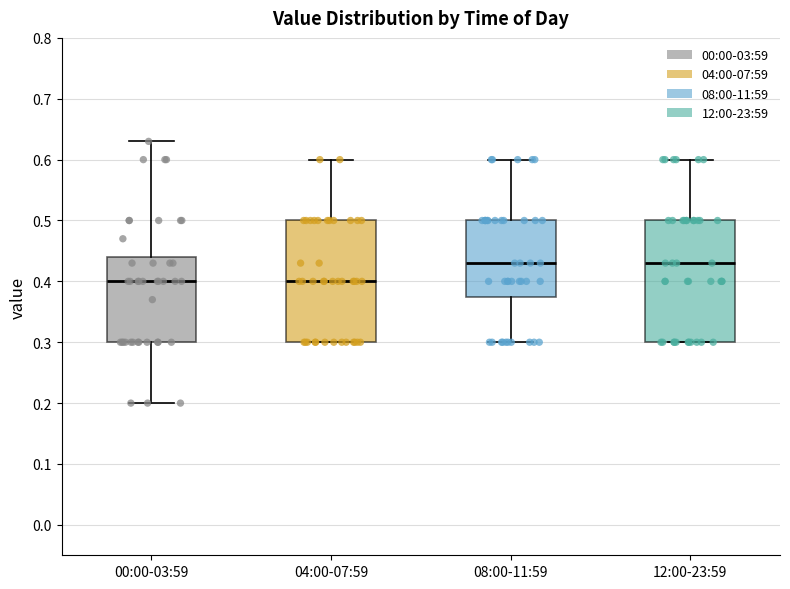

Reading left to right, read every box against the y-axis: the position of its median line, the range the box covers, and the ends of its whiskers. The values are not printed on the chart, so give them approximately, as read against the axis.

00:00-03:59: median 0.40, box 0.30 to 0.44, whiskers 0.20 to 0.63
04:00-07:59: median 0.40, box 0.30 to 0.50, whiskers 0.30 to 0.60
08:00-11:59: median 0.43, box 0.38 to 0.50, whiskers 0.30 to 0.60
12:00-23:59: median 0.43, box 0.30 to 0.50, whiskers 0.30 to 0.60